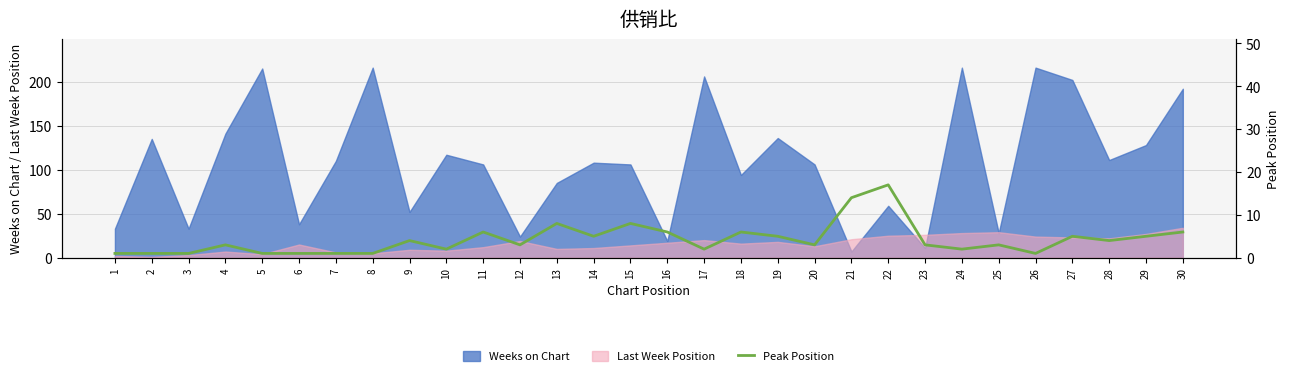

What is the average value?

4